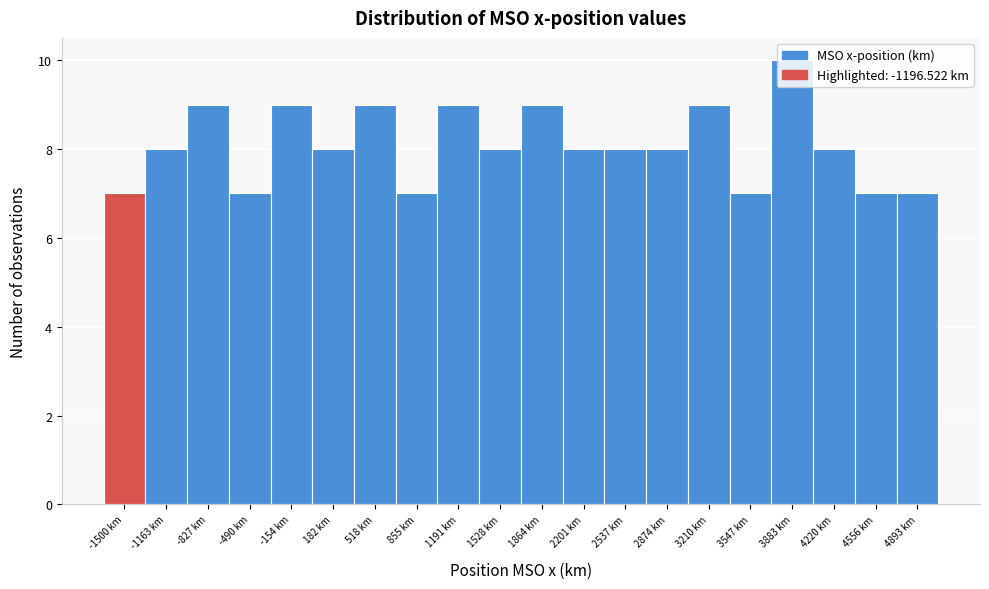

What is the sum of the values at 4220 km and 3210 km?

17